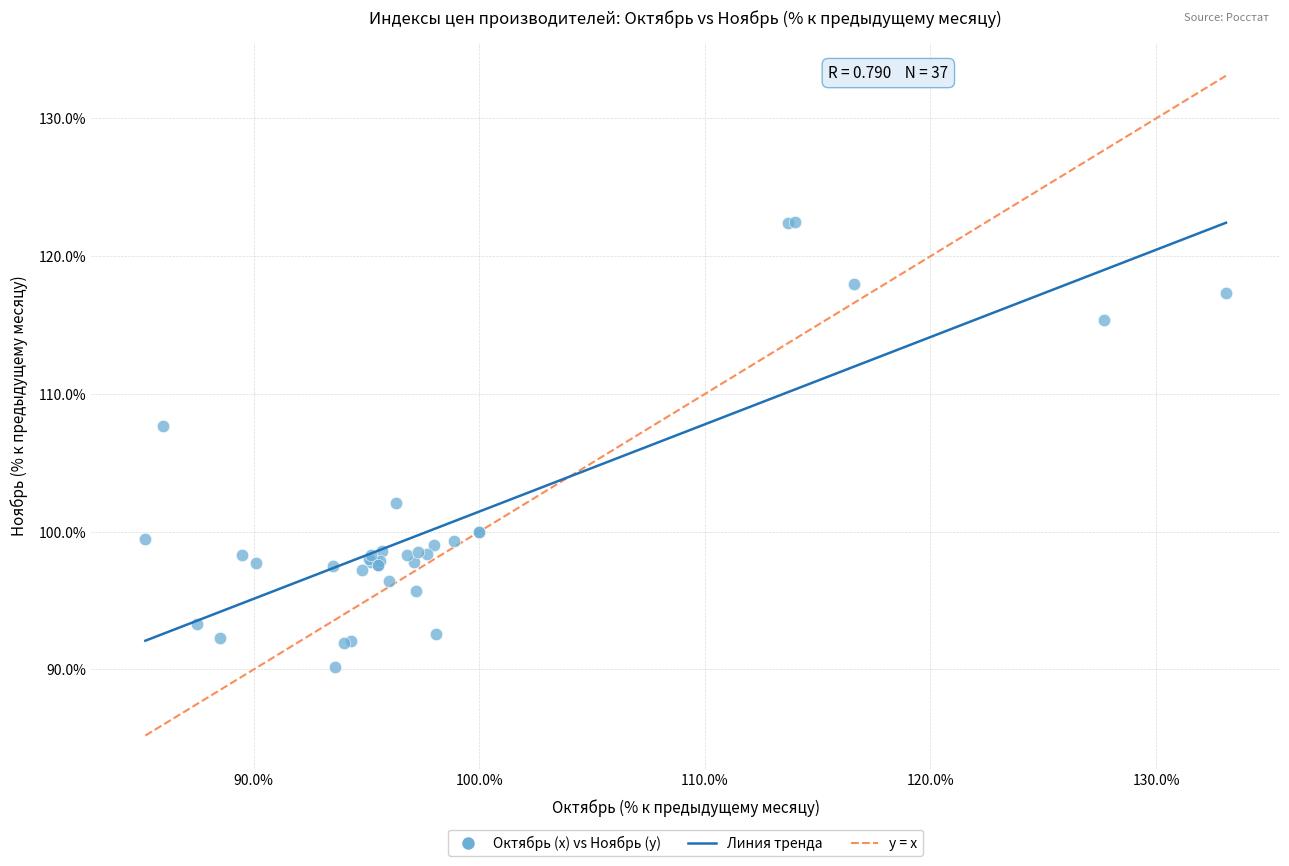

What Y value in the scatter plot is closest to 106?

107.7